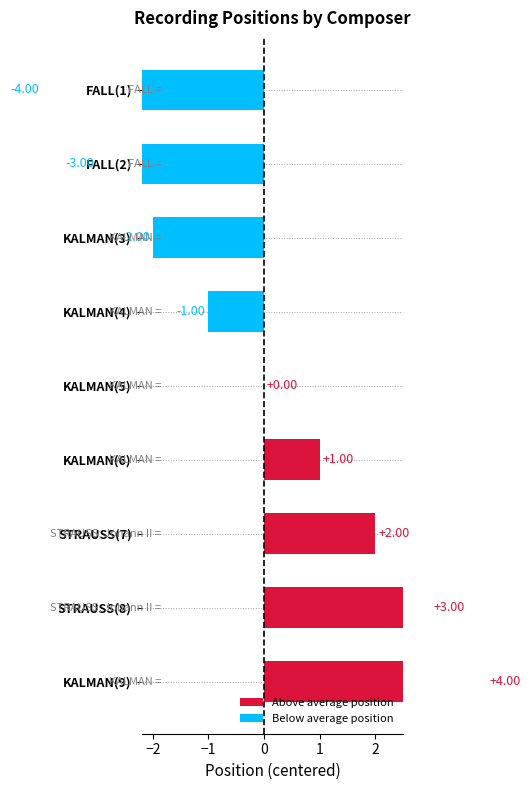

What is the difference between the values at KALMAN(5) and FALL(1)?

4